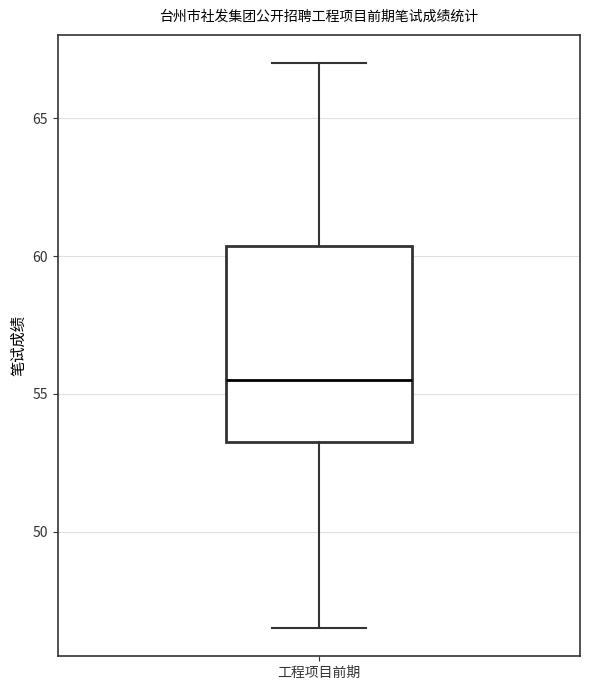

Transcribe this box plot: give where the median line is, the range the box spans, and where the two whiskers end, as read against the y-axis. The values are not printed on the chart, so give them approximately, as read against the axis.

median 55.5, box 53.5 to 60.5, whiskers 46.5 to 67.0